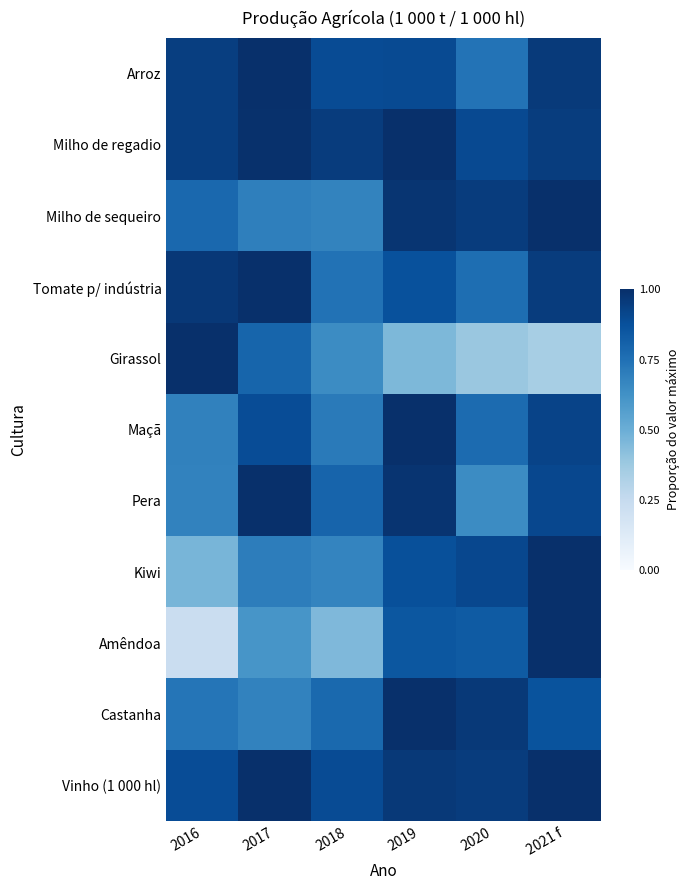

Count the number of categories in the chart.

6